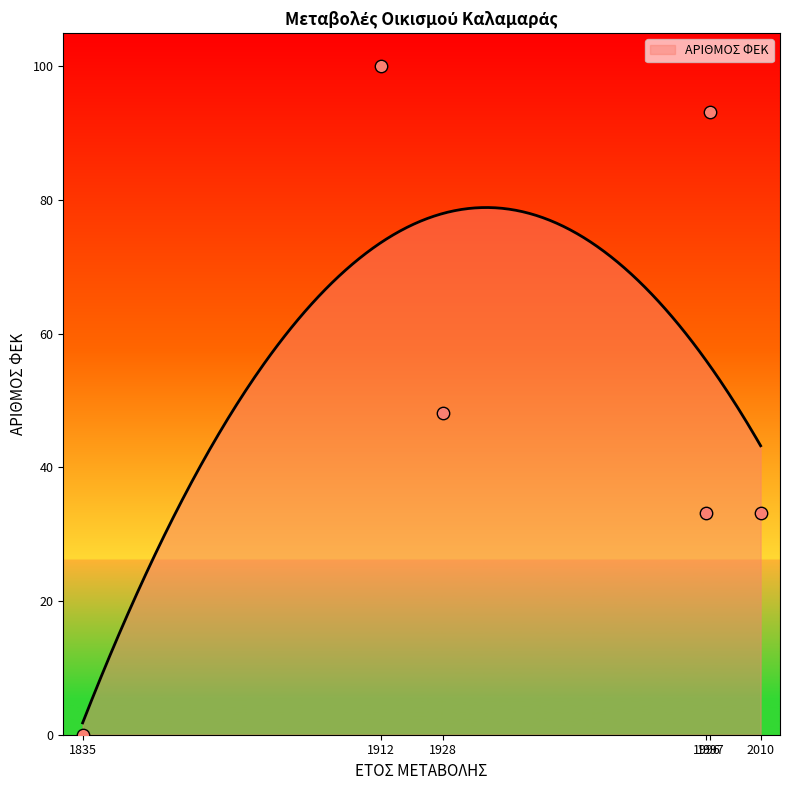

What is the change in value from 1928 to 2010?

-14.9